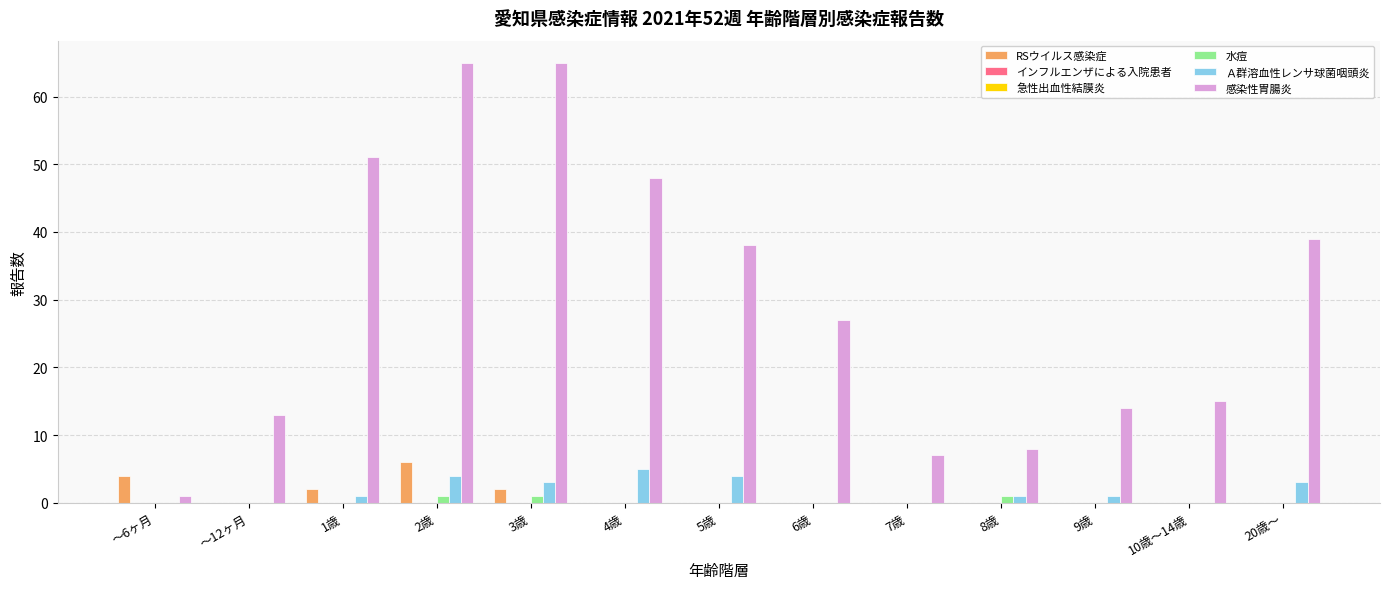

Reading right to left, extract all data points from this chart.

RSウイルス感染症: 0	0	0	0	0	0	0	0	2	6	2	0	4
インフルエンザによる入院患者: 0	0	0	0	0	0	0	0	0	0	0	0	0
急性出血性結膜炎: 0	0	0	0	0	0	0	0	0	0	0	0	0
水痘: 0	0	0	1	0	0	0	0	1	1	0	0	0
Ａ群溶血性レンサ球菌咽頭炎: 3	0	1	1	0	0	4	5	3	4	1	0	0
感染性胃腸炎: 39	15	14	8	7	27	38	48	65	65	51	13	1